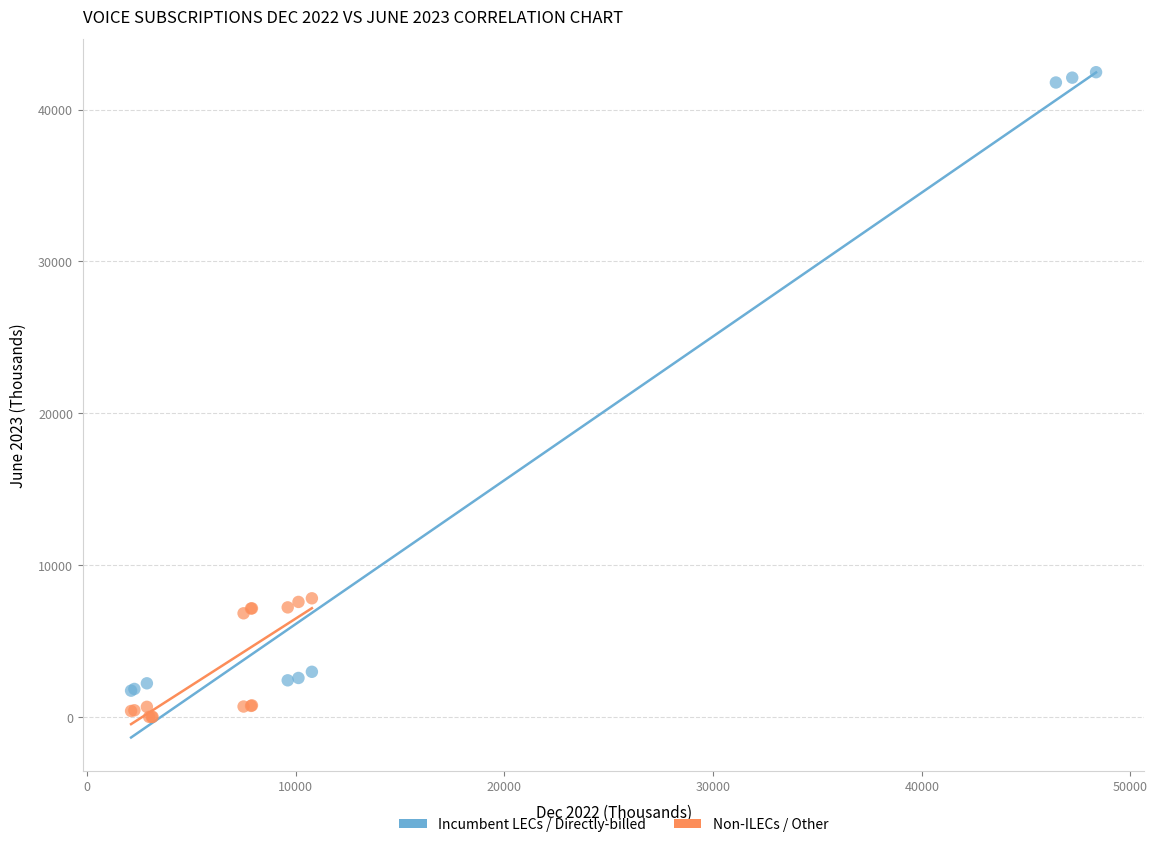

What are all the series names shown in the legend?

Incumbent LECs / Directly-billed, Non-ILECs / Other